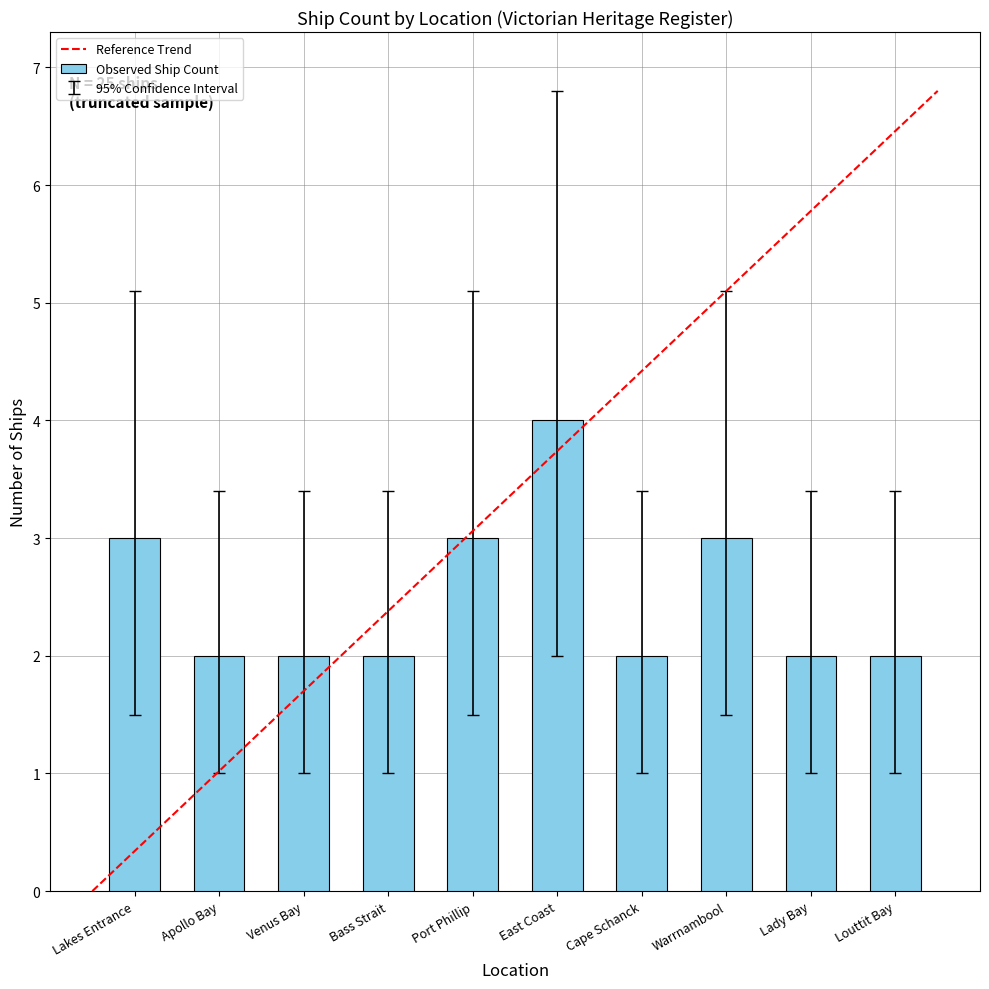

What is the minimum value shown in the chart?

2